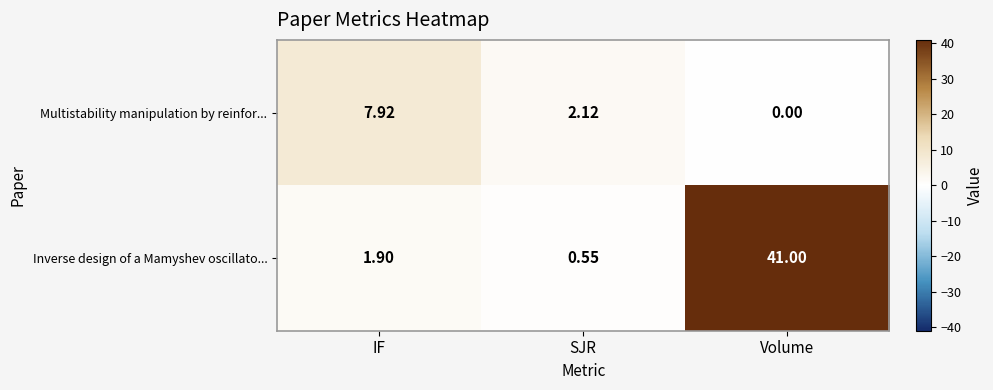

Where does the Multistability manipulation by reinfor... series first go above 2?

IF